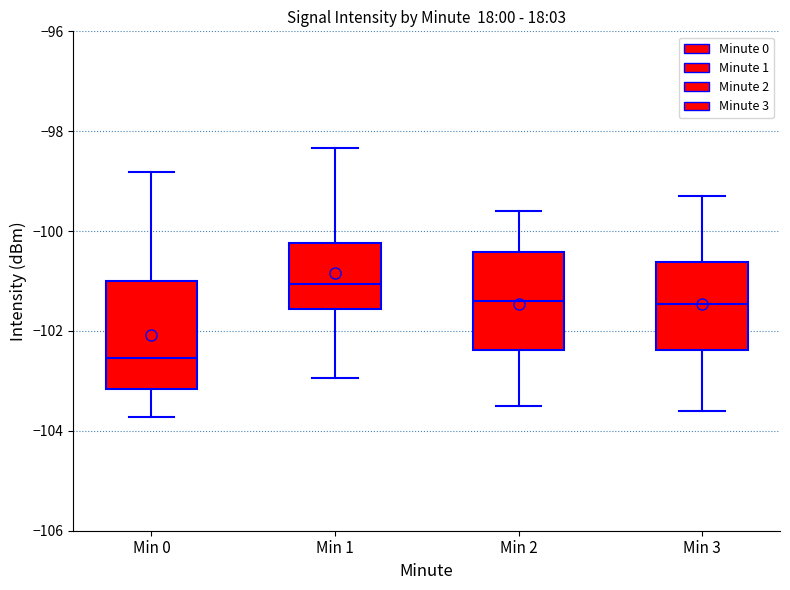

Which box's median line is the highest?

Min 1